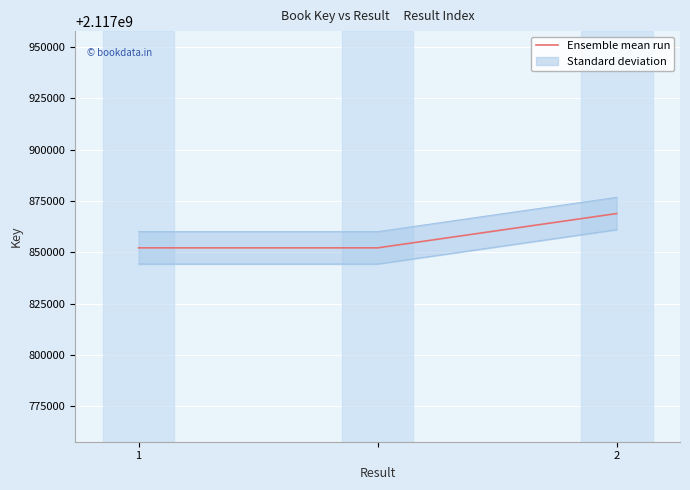

What is the lowest value of the Ensemble mean run series?

2117852251